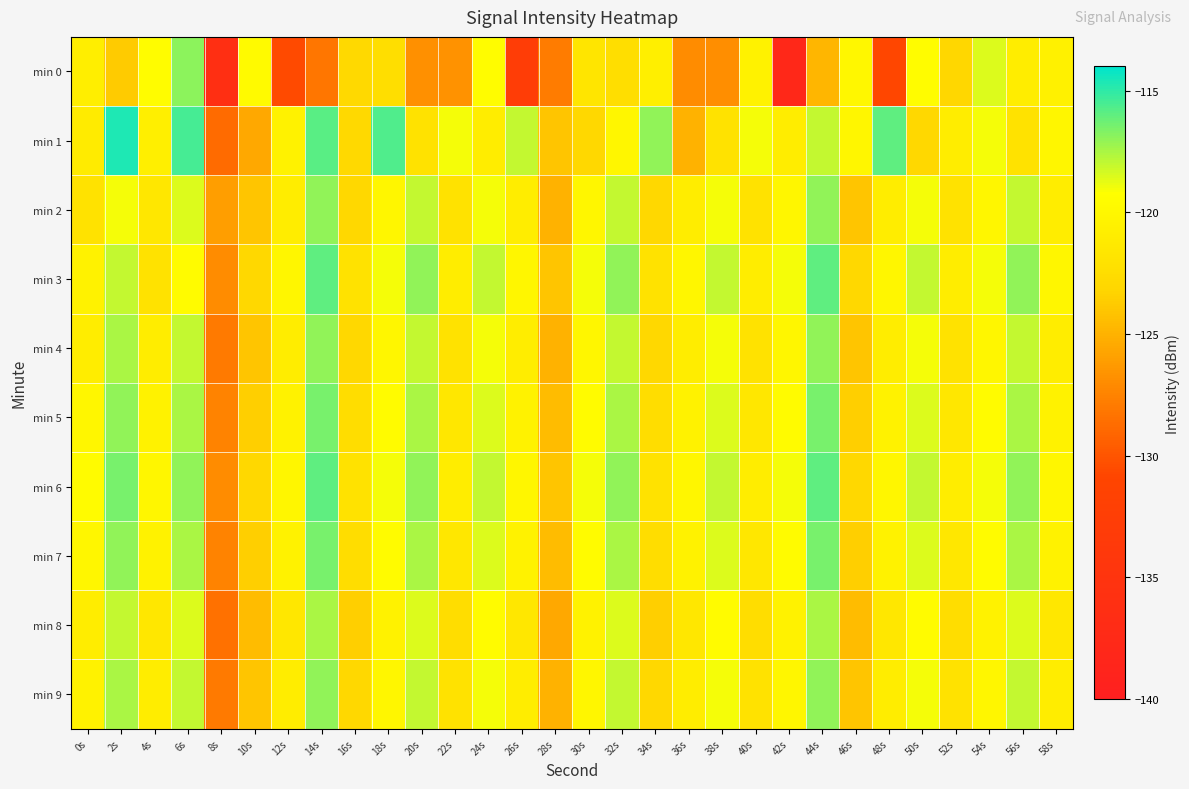

Reading left to right, what are all the values shown in this chart?

min 0: 0s=-120.8	2s=-123.7	4s=-119.5	6s=-116.9	8s=-136.1	10s=-119.7	12s=-130.6	14s=-128.2	16s=-122.9	18s=-122.3	20s=-126.7	22s=-126.7	24s=-119.5	26s=-132.7	28s=-127.8	30s=-121.7	32s=-122.4	34s=-120.7	36s=-127.0	38s=-126.9	40s=-120.4	42s=-138.0	44s=-124.8	46s=-119.9	48s=-130.8	50s=-119.4	52s=-123.1	54s=-118.5	56s=-121.0	58s=-120.6
min 1: 0s=-121.2	2s=-114.6	4s=-120.8	6s=-115.5	8s=-128.7	10s=-125.5	12s=-120.4	14s=-115.8	16s=-122.9	18s=-115.6	20s=-122.0	22s=-119.0	24s=-121.0	26s=-118.0	28s=-124.0	30s=-123.0	32s=-120.0	34s=-117.0	36s=-125.0	38s=-122.0	40s=-119.0	42s=-121.0	44s=-118.0	46s=-120.0	48s=-116.0	50s=-123.0	52s=-121.0	54s=-119.0	56s=-122.0	58s=-120.0
min 2: 0s=-122.0	2s=-119.0	4s=-121.5	6s=-118.5	8s=-126.0	10s=-124.0	12s=-121.0	14s=-117.0	16s=-123.0	18s=-120.0	20s=-118.0	22s=-122.0	24s=-119.0	26s=-121.0	28s=-125.0	30s=-120.0	32s=-118.0	34s=-123.0	36s=-121.0	38s=-119.0	40s=-122.0	42s=-120.0	44s=-117.0	46s=-124.0	48s=-121.0	50s=-119.0	52s=-122.0	54s=-120.0	56s=-118.0	58s=-121.0
min 3: 0s=-120.5	2s=-118.0	4s=-122.0	6s=-119.5	8s=-127.0	10s=-123.0	12s=-120.0	14s=-116.0	16s=-122.0	18s=-119.0	20s=-117.0	22s=-121.0	24s=-118.0	26s=-120.0	28s=-124.0	30s=-119.0	32s=-117.0	34s=-122.0	36s=-120.0	38s=-118.0	40s=-121.0	42s=-119.0	44s=-116.0	46s=-123.0	48s=-120.0	50s=-118.0	52s=-121.0	54s=-119.0	56s=-117.0	58s=-120.0
min 4: 0s=-121.0	2s=-117.5	4s=-121.0	6s=-118.0	8s=-128.0	10s=-124.0	12s=-121.0	14s=-117.0	16s=-123.0	18s=-120.0	20s=-118.0	22s=-122.0	24s=-119.0	26s=-121.0	28s=-125.0	30s=-120.0	32s=-118.0	34s=-123.0	36s=-121.0	38s=-119.0	40s=-122.0	42s=-120.0	44s=-117.0	46s=-124.0	48s=-121.0	50s=-119.0	52s=-122.0	54s=-120.0	56s=-118.0	58s=-121.0
min 5: 0s=-120.0	2s=-117.0	4s=-120.5	6s=-117.5	8s=-127.5	10s=-123.5	12s=-120.5	14s=-116.5	16s=-122.5	18s=-119.5	20s=-117.5	22s=-121.5	24s=-118.5	26s=-120.5	28s=-124.5	30s=-119.5	32s=-117.5	34s=-122.5	36s=-120.5	38s=-118.5	40s=-121.5	42s=-119.5	44s=-116.5	46s=-123.5	48s=-120.5	50s=-118.5	52s=-121.5	54s=-119.5	56s=-117.5	58s=-120.5
min 6: 0s=-119.5	2s=-116.5	4s=-120.0	6s=-117.0	8s=-127.0	10s=-123.0	12s=-120.0	14s=-116.0	16s=-122.0	18s=-119.0	20s=-117.0	22s=-121.0	24s=-118.0	26s=-120.0	28s=-124.0	30s=-119.0	32s=-117.0	34s=-122.0	36s=-120.0	38s=-118.0	40s=-121.0	42s=-119.0	44s=-116.0	46s=-123.0	48s=-120.0	50s=-118.0	52s=-121.0	54s=-119.0	56s=-117.0	58s=-120.0
min 7: 0s=-120.0	2s=-117.0	4s=-120.5	6s=-117.5	8s=-127.5	10s=-123.5	12s=-120.5	14s=-116.5	16s=-122.5	18s=-119.5	20s=-117.5	22s=-121.5	24s=-118.5	26s=-120.5	28s=-124.5	30s=-119.5	32s=-117.5	34s=-122.5	36s=-120.5	38s=-118.5	40s=-121.5	42s=-119.5	44s=-116.5	46s=-123.5	48s=-120.5	50s=-118.5	52s=-121.5	54s=-119.5	56s=-117.5	58s=-120.5
min 8: 0s=-121.0	2s=-118.0	4s=-121.5	6s=-118.5	8s=-128.5	10s=-124.5	12s=-121.5	14s=-117.5	16s=-123.5	18s=-120.5	20s=-118.5	22s=-122.5	24s=-119.5	26s=-121.5	28s=-125.5	30s=-120.5	32s=-118.5	34s=-123.5	36s=-121.5	38s=-119.5	40s=-122.5	42s=-120.5	44s=-117.5	46s=-124.5	48s=-121.5	50s=-119.5	52s=-122.5	54s=-120.5	56s=-118.5	58s=-121.5
min 9: 0s=-120.5	2s=-117.5	4s=-121.0	6s=-118.0	8s=-128.0	10s=-124.0	12s=-121.0	14s=-117.0	16s=-123.0	18s=-120.0	20s=-118.0	22s=-122.0	24s=-119.0	26s=-121.0	28s=-125.0	30s=-120.0	32s=-118.0	34s=-123.0	36s=-121.0	38s=-119.0	40s=-122.0	42s=-120.0	44s=-117.0	46s=-124.0	48s=-121.0	50s=-119.0	52s=-122.0	54s=-120.0	56s=-118.0	58s=-121.0